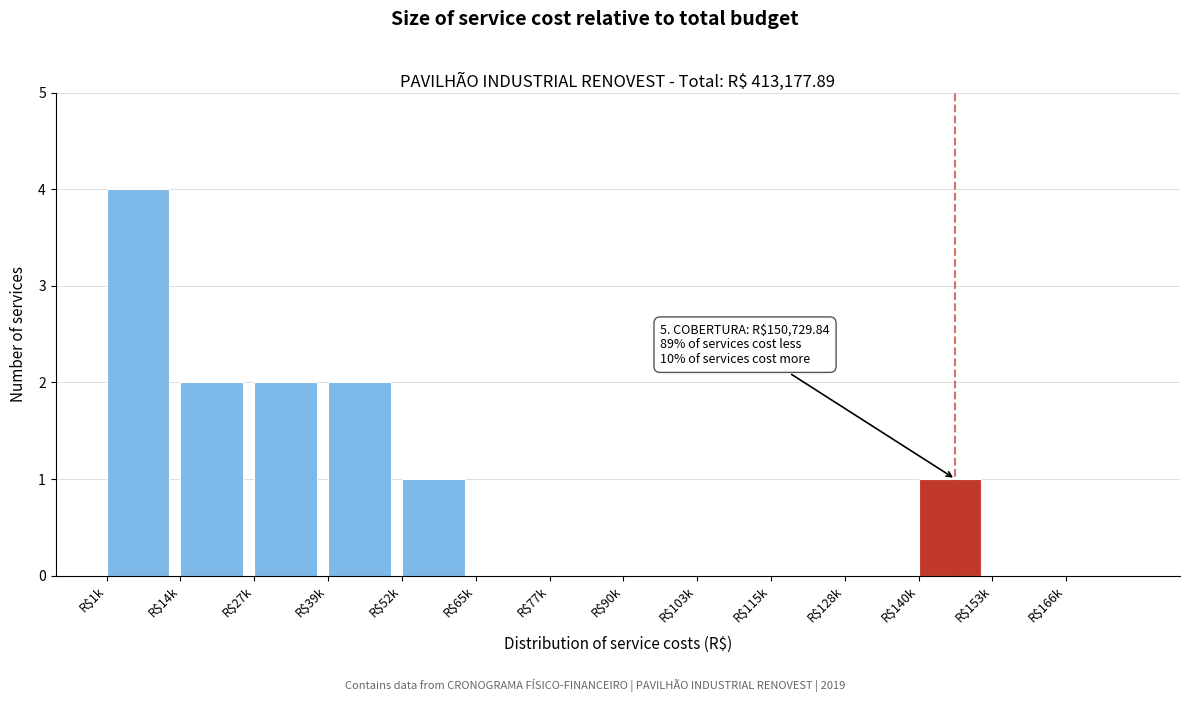

What is the sum of all values?

12